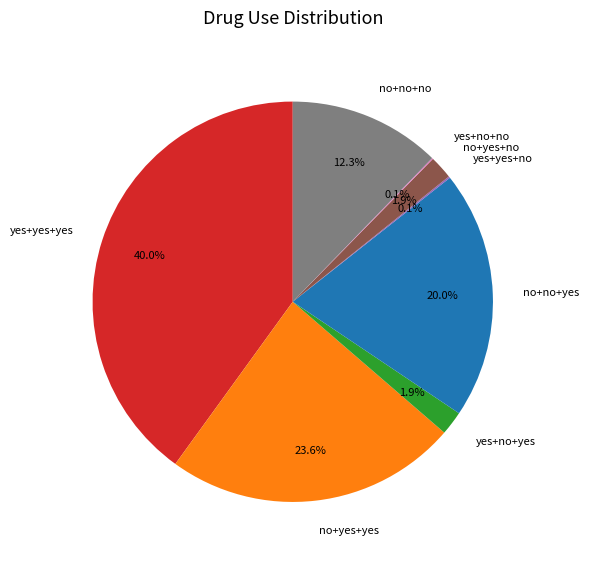

Between no+no+yes and yes+yes+yes, which is larger?

yes+yes+yes